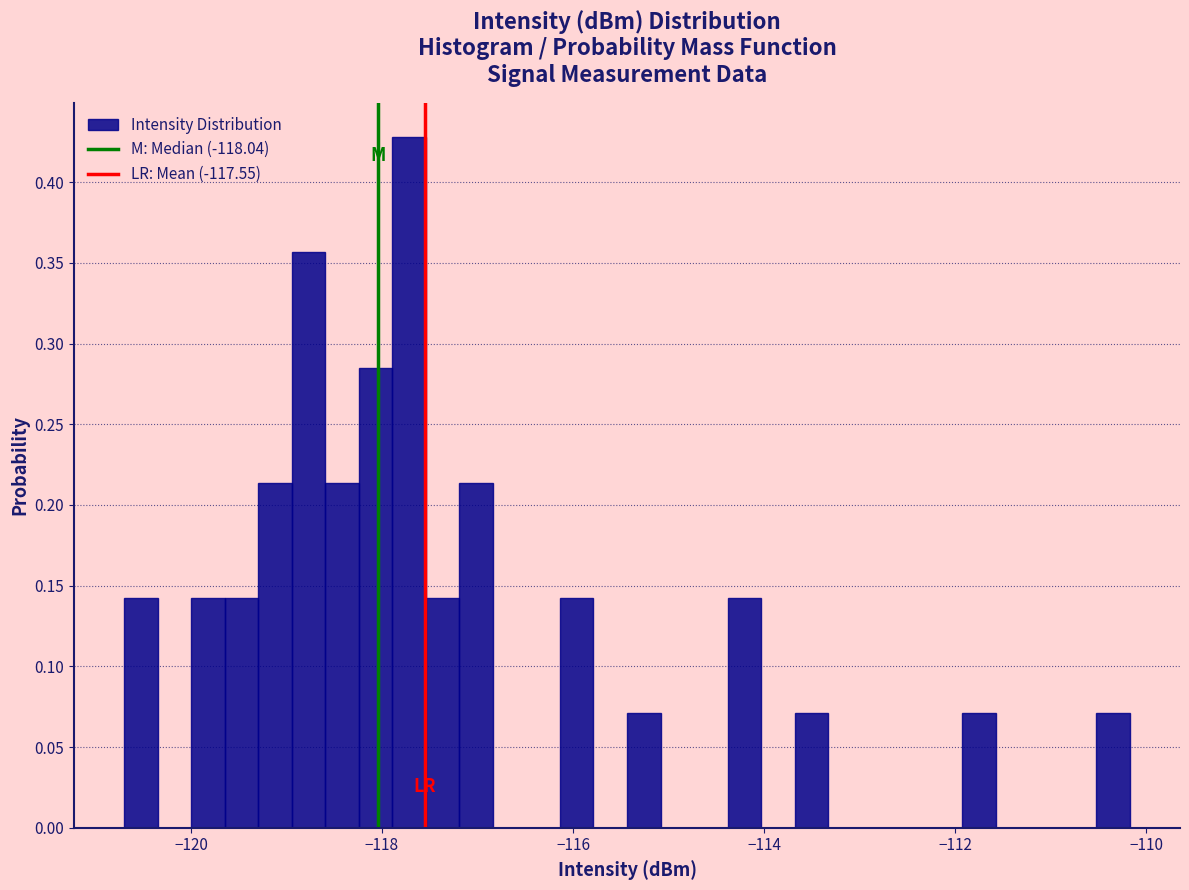

Around what value on the x-axis is the tallest bar? Give the approximate position of its centre, as read against the axis.

-117.8